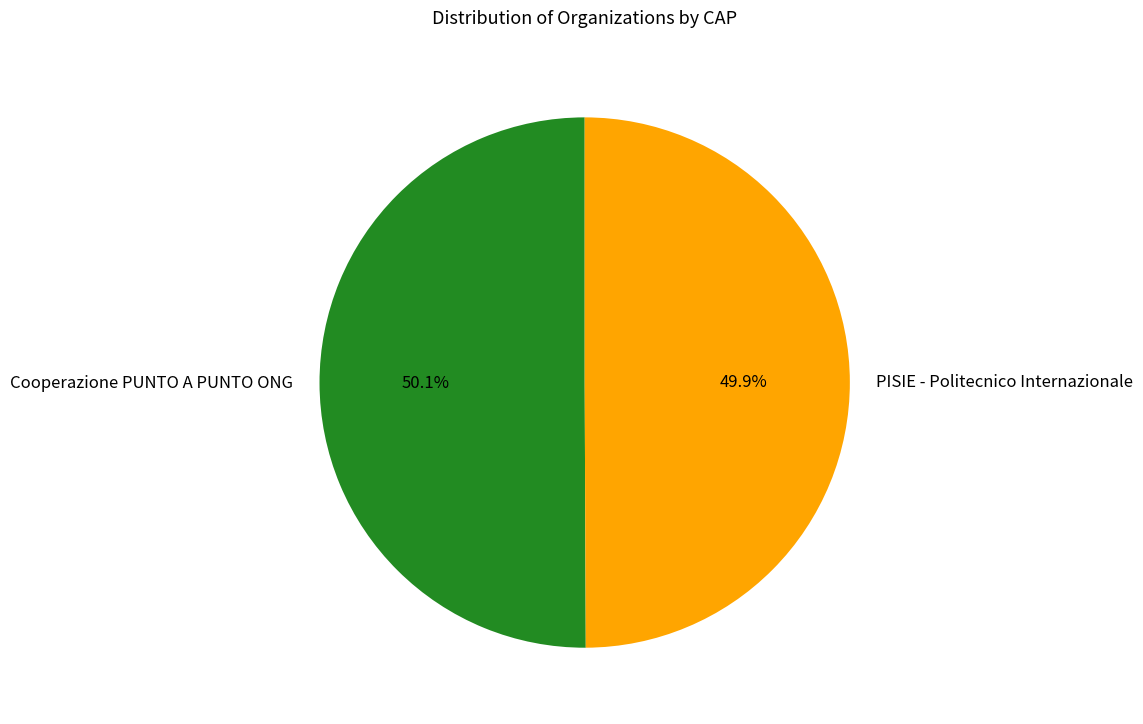

The PISIE - Politecnico Internazionale slice represents 50% of the pie. True or false?

True